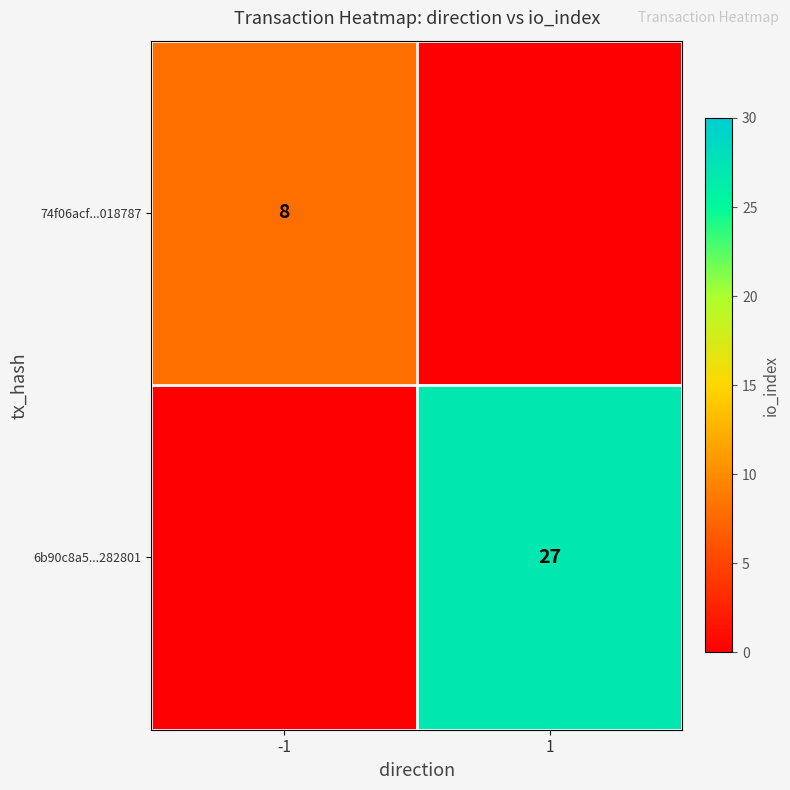

The 74f06acf...018787 series shows 2 at -1. True or false?

False